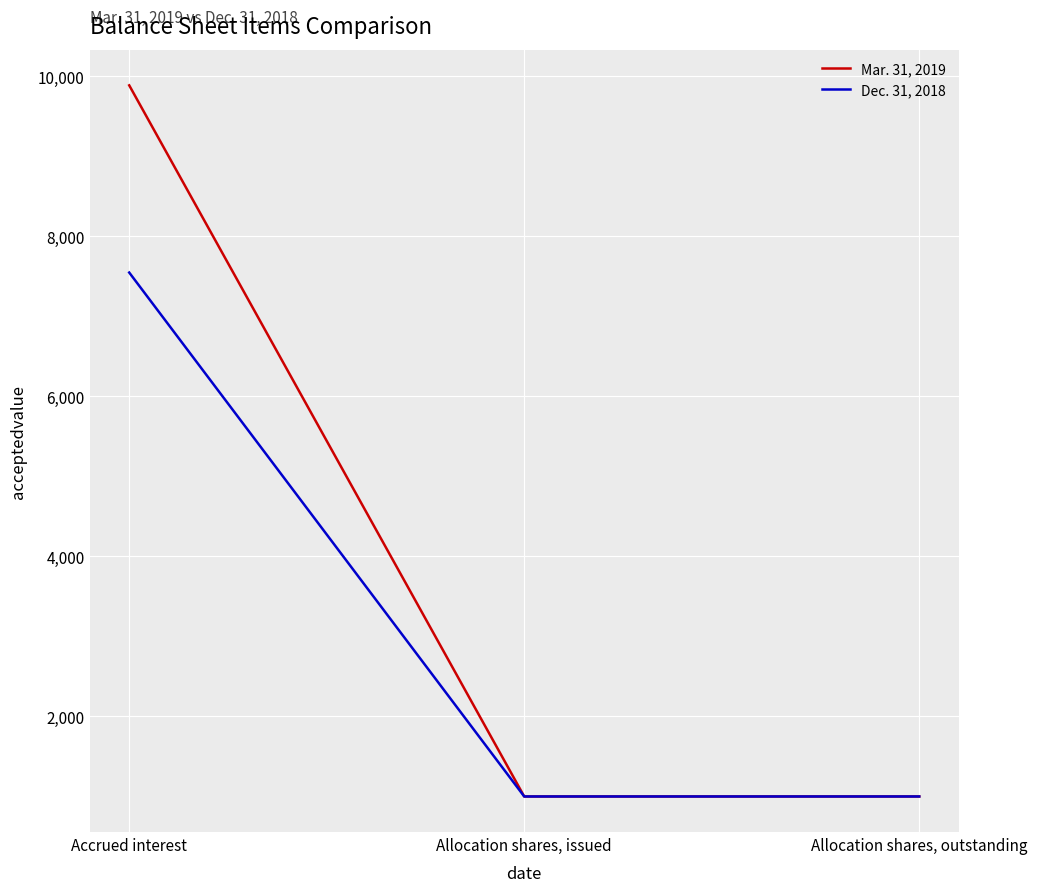

What position from the left is Accrued interest?

1